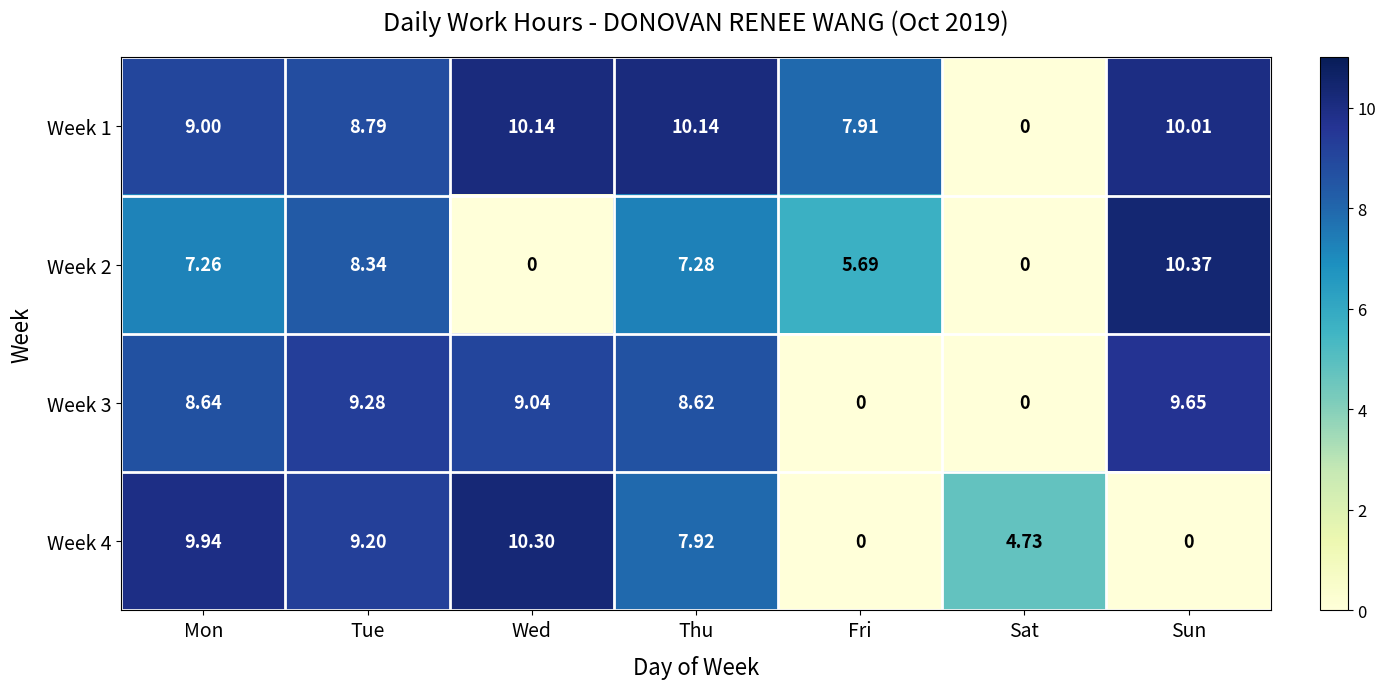

Rank the series at Sun from lowest to highest value.

Week 4, Week 3, Week 1, Week 2